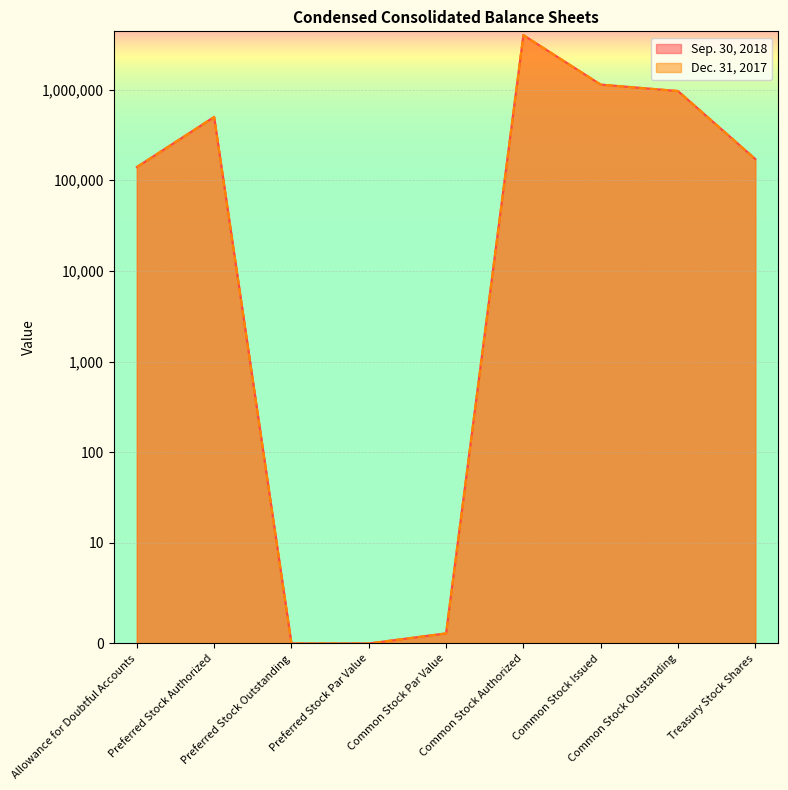

Which series has the largest range (max minus min)?

Sep. 30, 2018